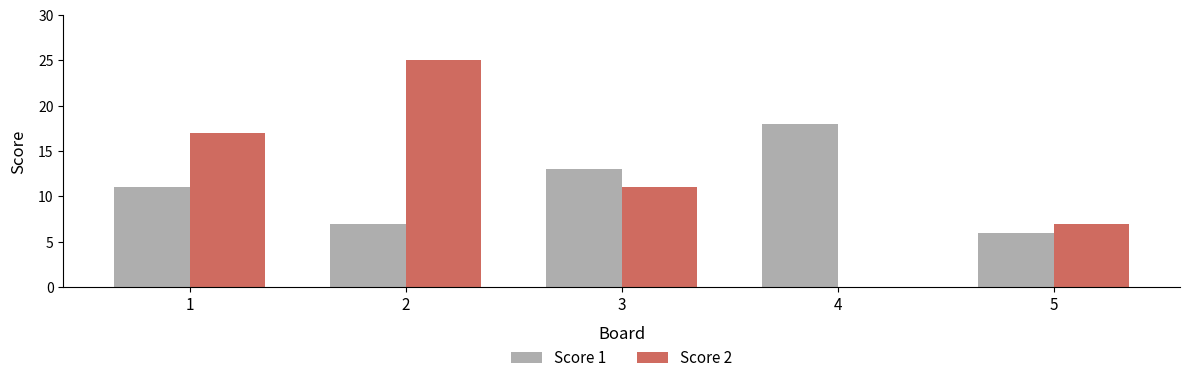

What is the sum of all Score 1 values?

55